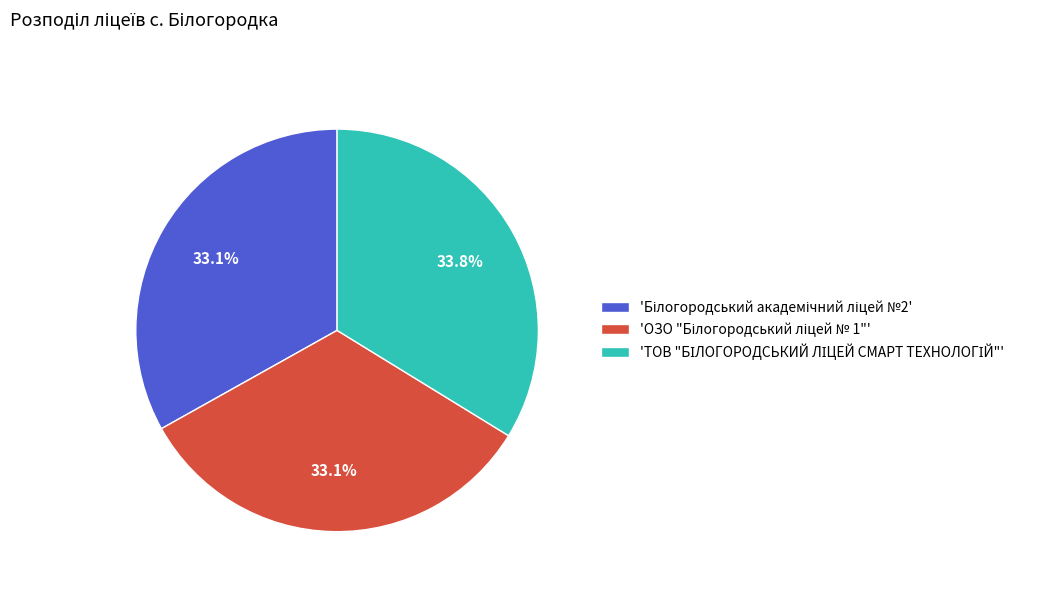

Is there any slice that represents more than half of the pie?

No